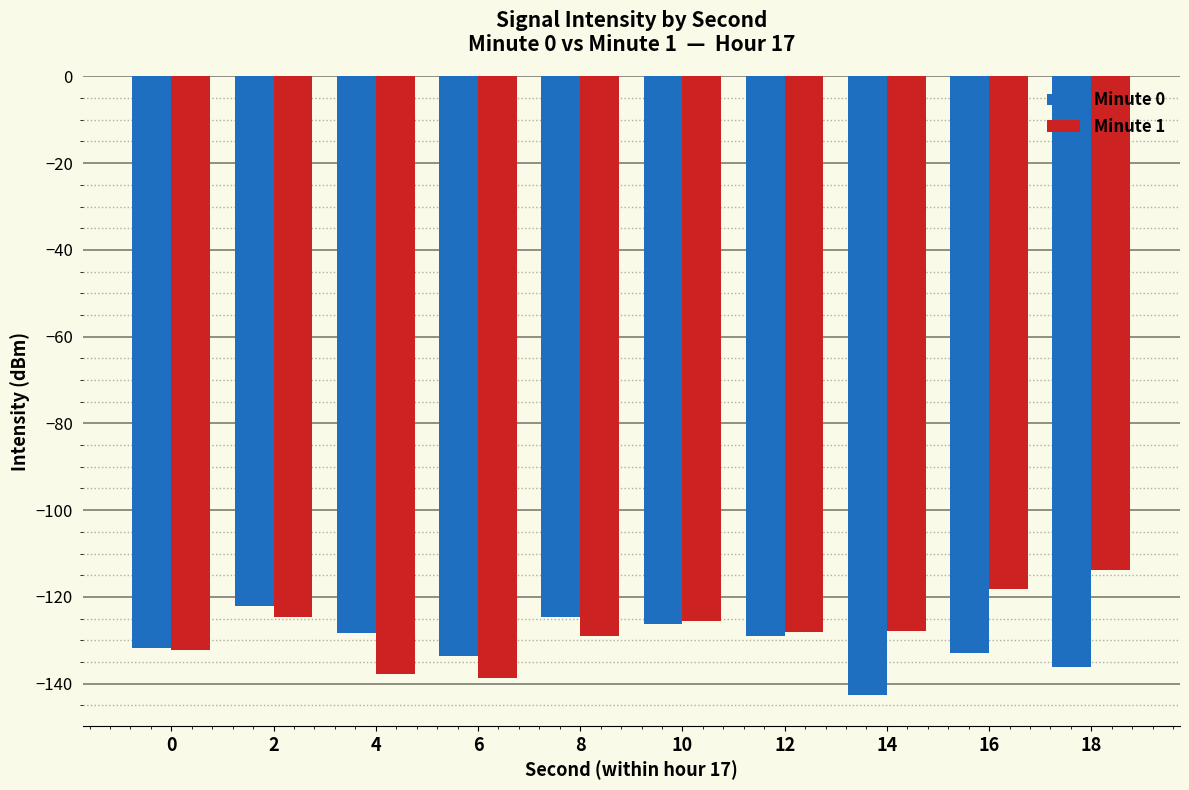

True or false: Minute 1 has a value of -137.7 at 4.

True